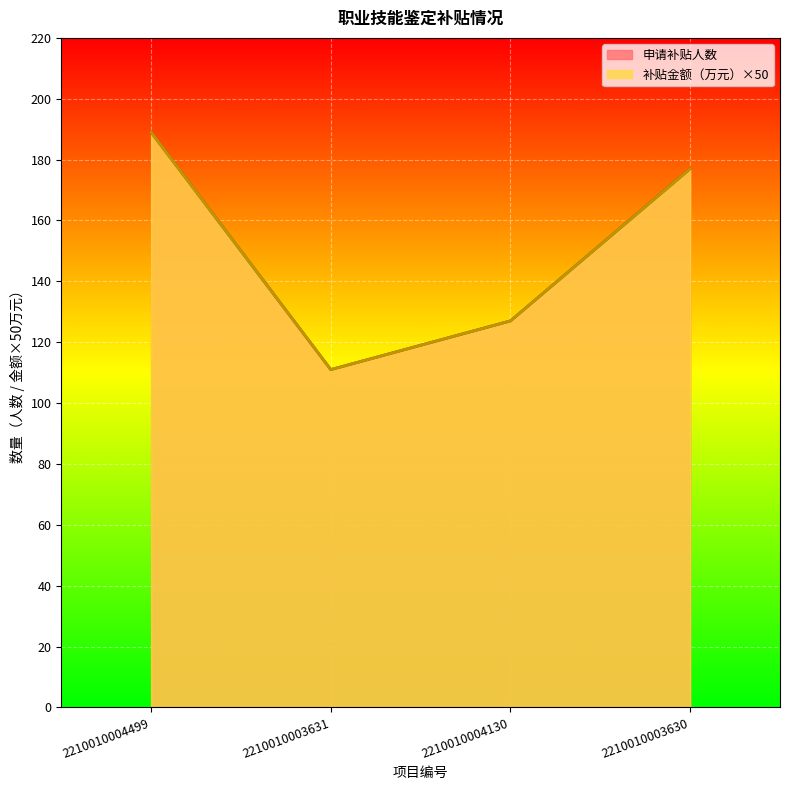

Reading left to right, extract all data points from this chart.

补贴金额（万元）: 2210010004499=189.0	2210010003631=111.0	2210010004130=127.0	2210010003630=177.0
申请补贴人数: 2210010004499=189.0	2210010003631=111.0	2210010004130=127.0	2210010003630=177.0